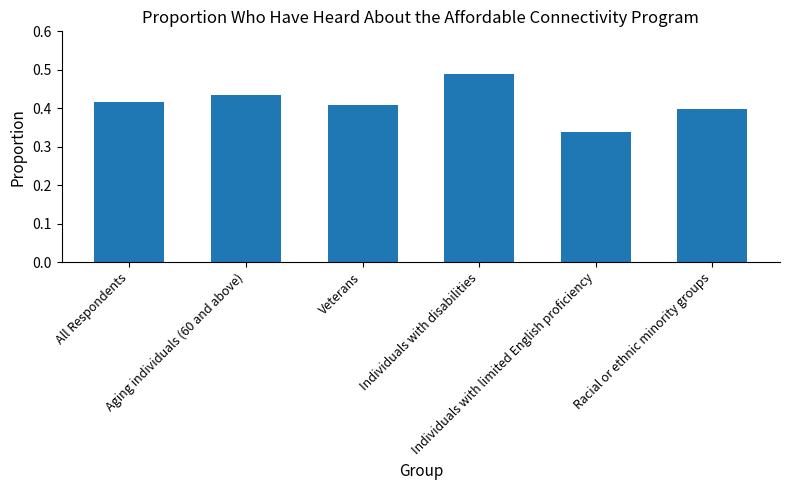

How many values are between 0 and 1?

6